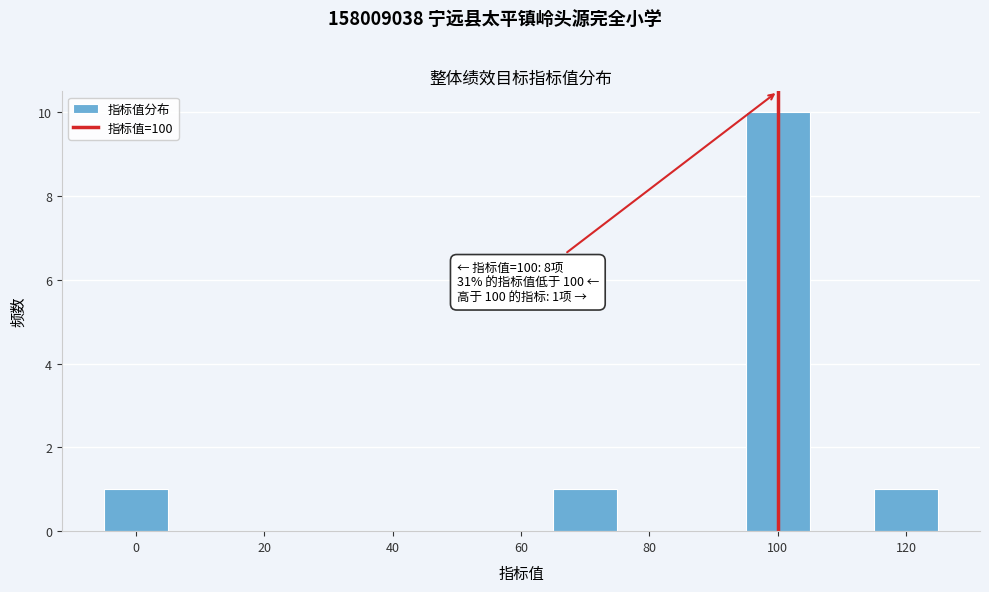

Over which range of the x-axis is the bar tallest?

95 to 105